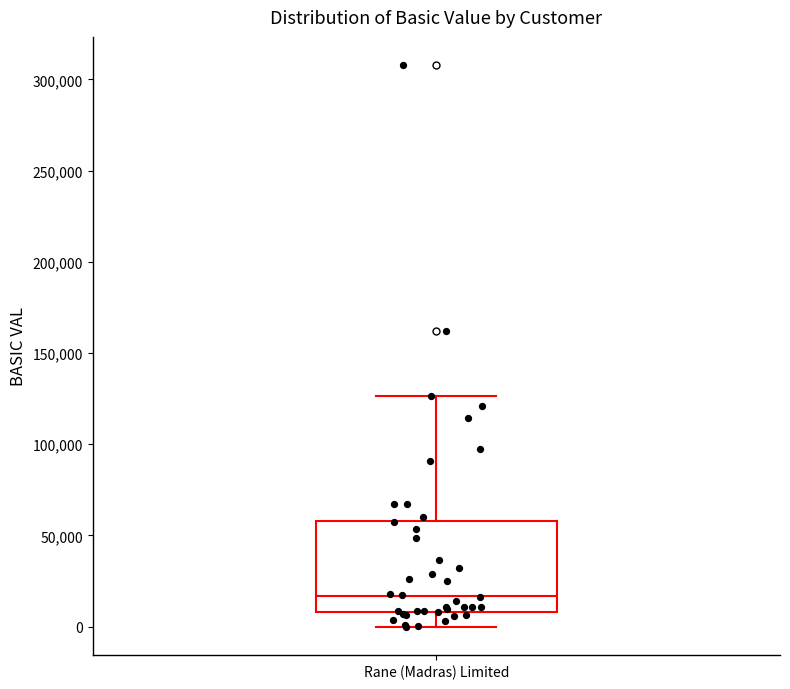

Read this box plot against the y-axis: the position of the median line, the range covered by the box, and the ends of both whiskers. The values are not printed on the chart, so give them approximately, as read against the axis.

median 15000, box 10000 to 60000, whiskers 0 to 125000